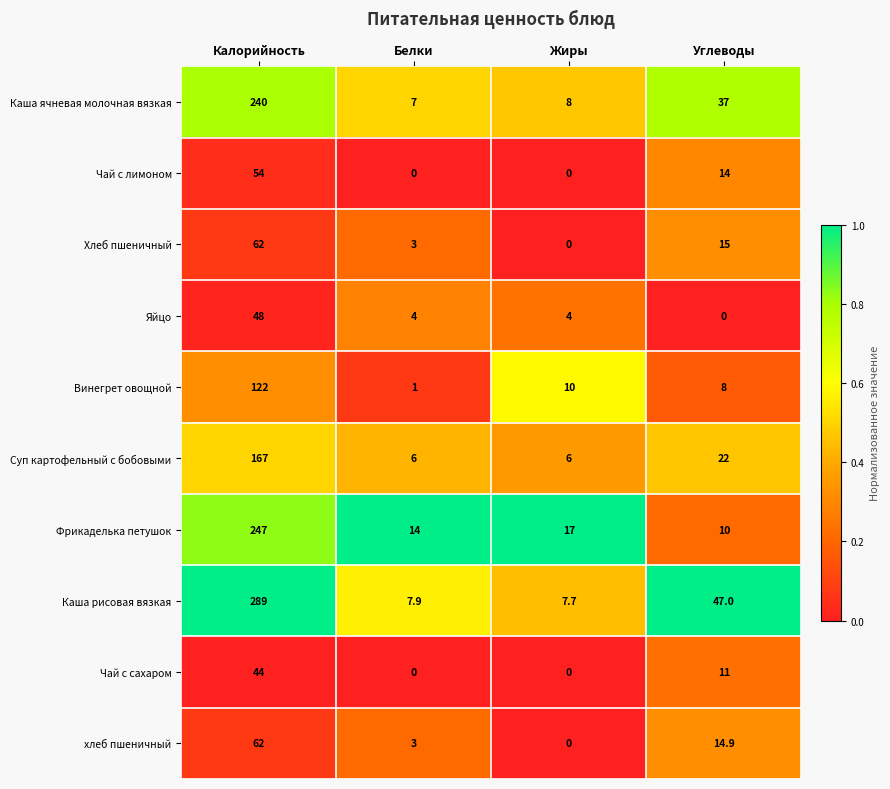

What is the difference between the хлеб пшеничный values at Углеводы and Жиры?

14.9